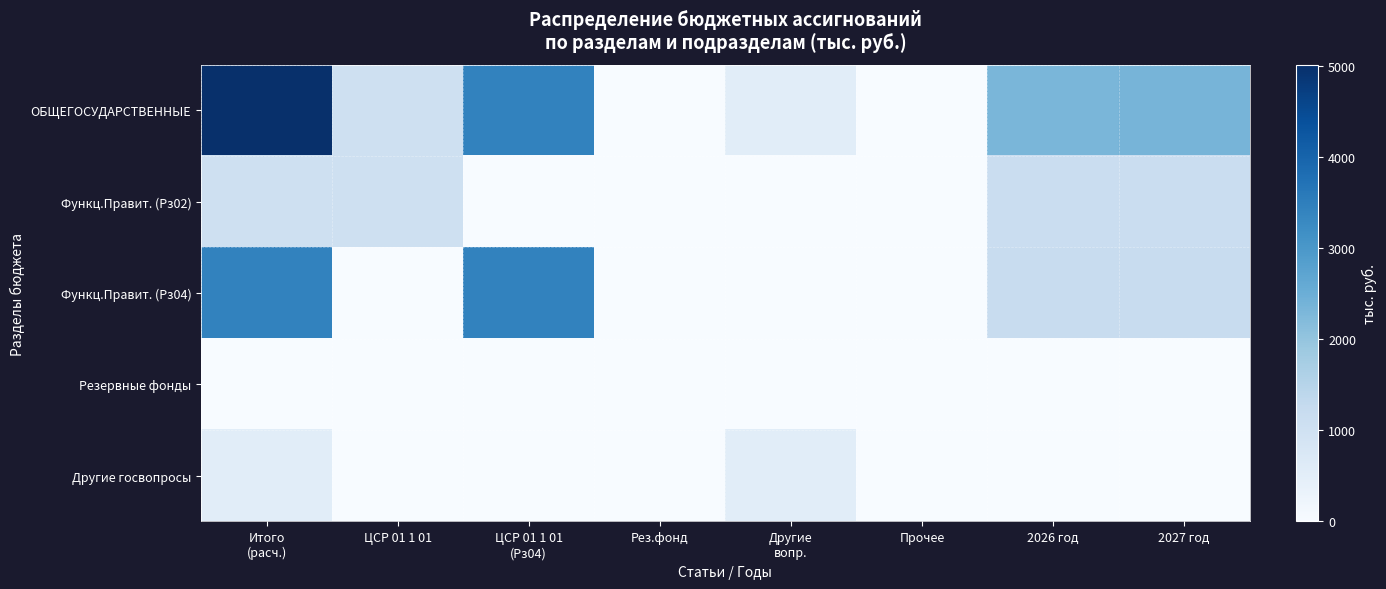

At how many categories does at least one series exceed 192?

6